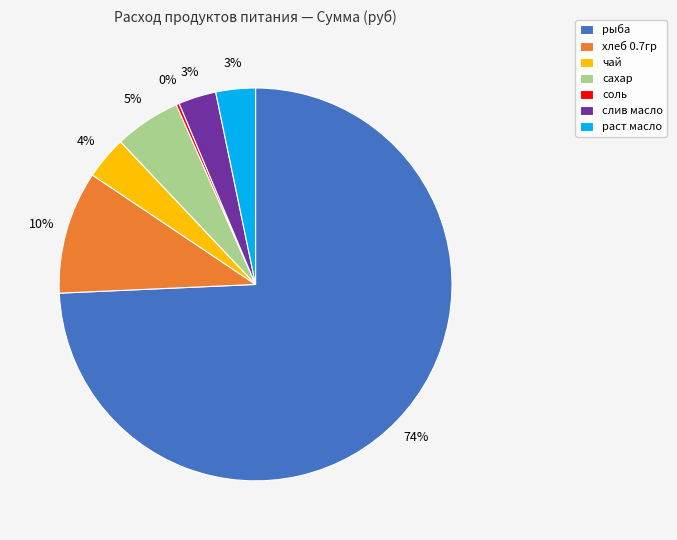

Which slice is the largest?

рыба